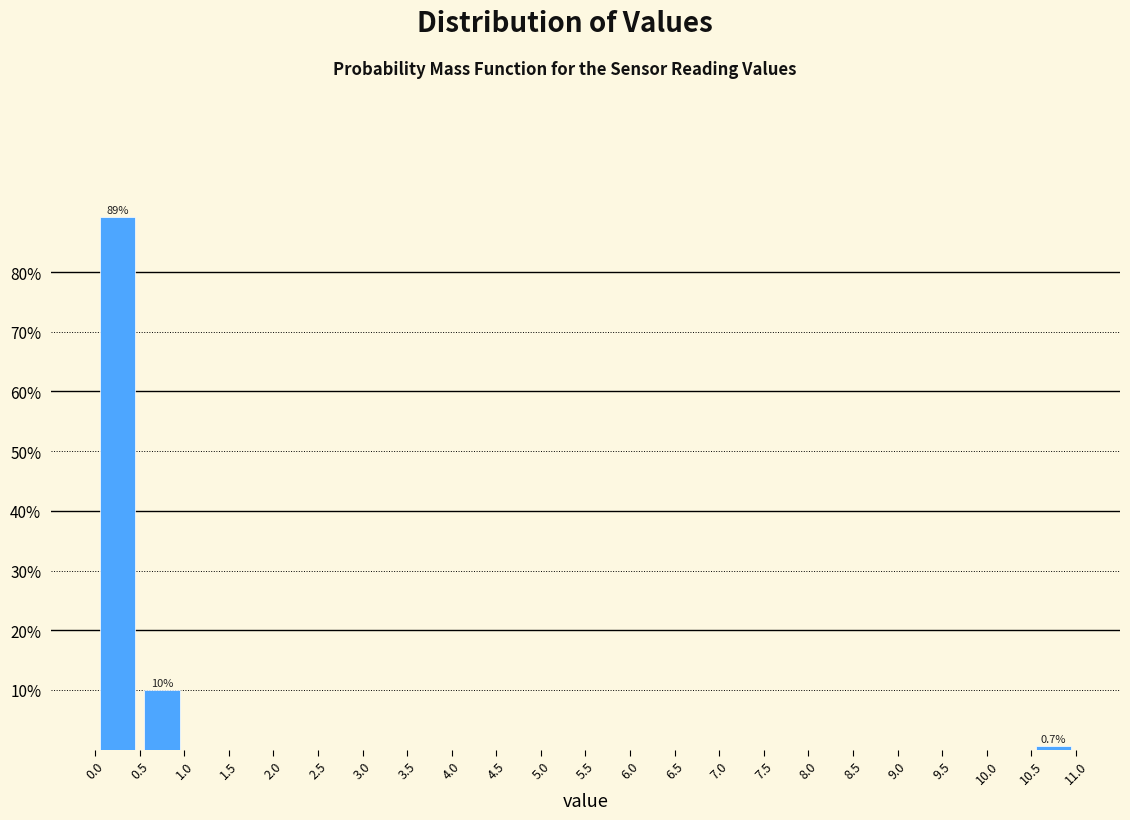

Which range on the x-axis has the tallest bar?

0.0 to 0.5